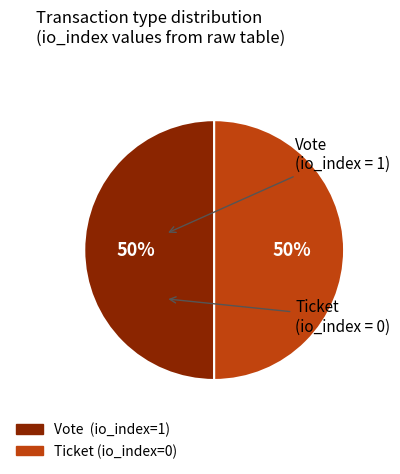

Is it true that Vote is 65% of the pie?

False